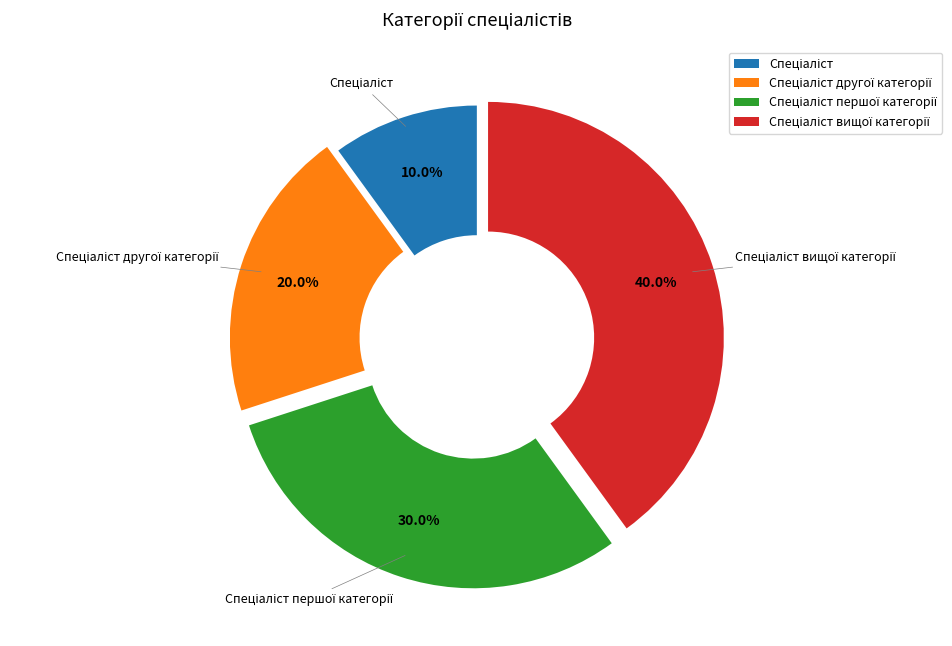

To the nearest percent, what is the average slice percentage?

25%